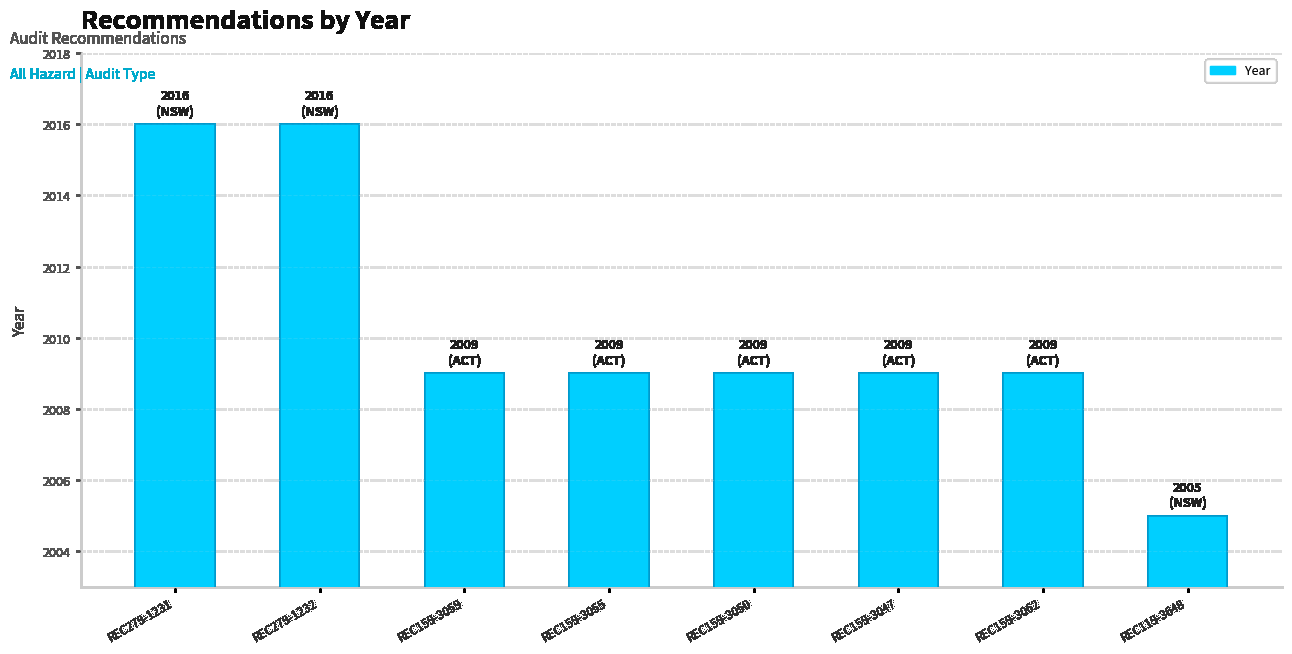

Count the values in the range 2009 to 2016.

7